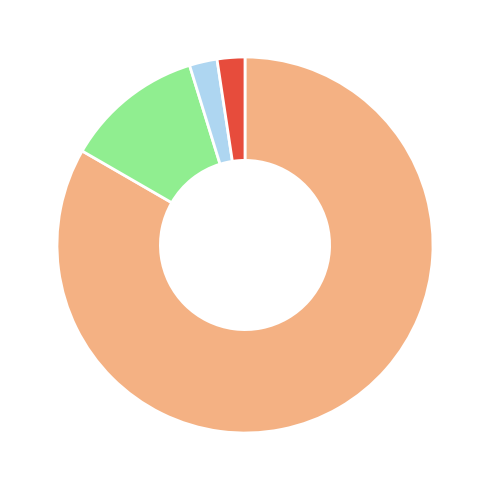

Does any single category account for the majority?

Yes